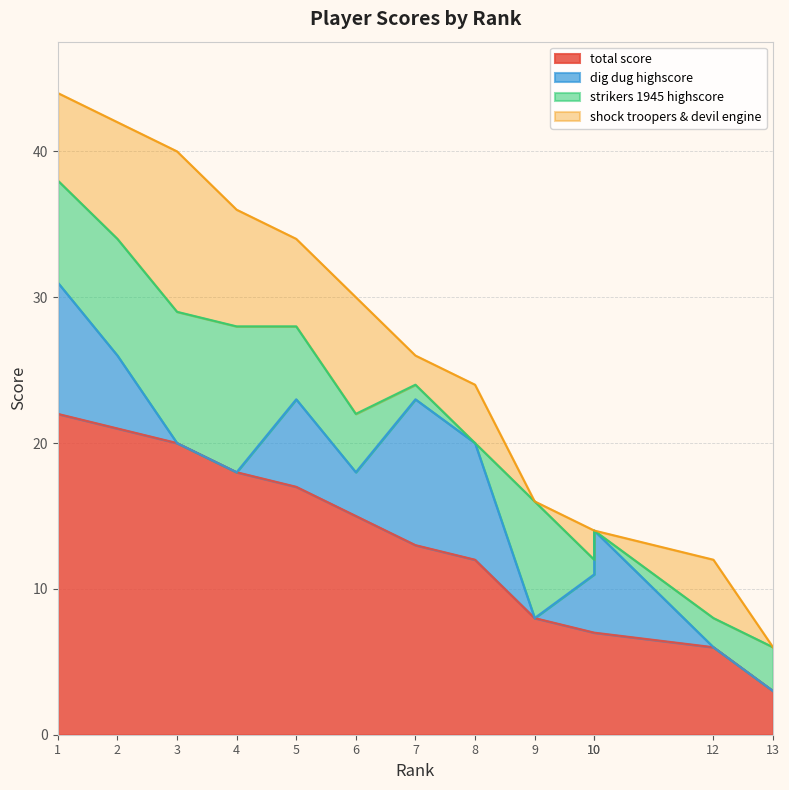

At which category does shock troopers & devil engine reach its first local peak?

3